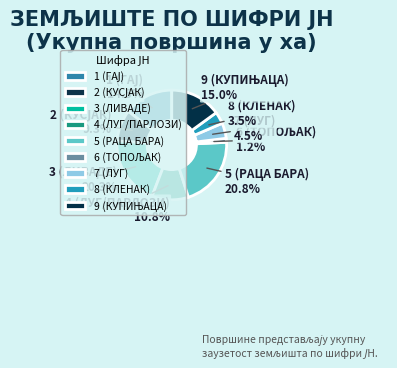

How many segments does this pie chart have?

9